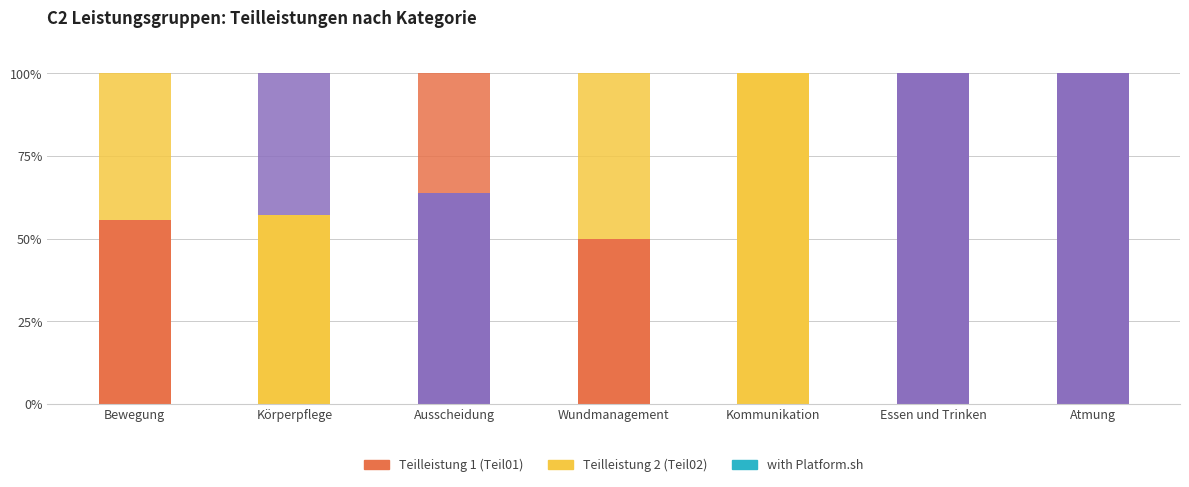

Which series has the widest spread of values?

Teilleistung 1 (Teil01)